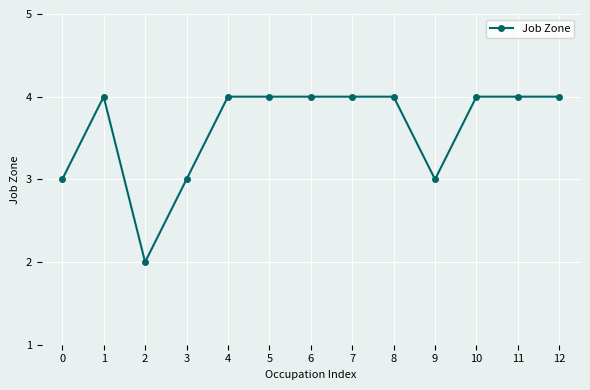

What is the maximum value shown in the chart?

4